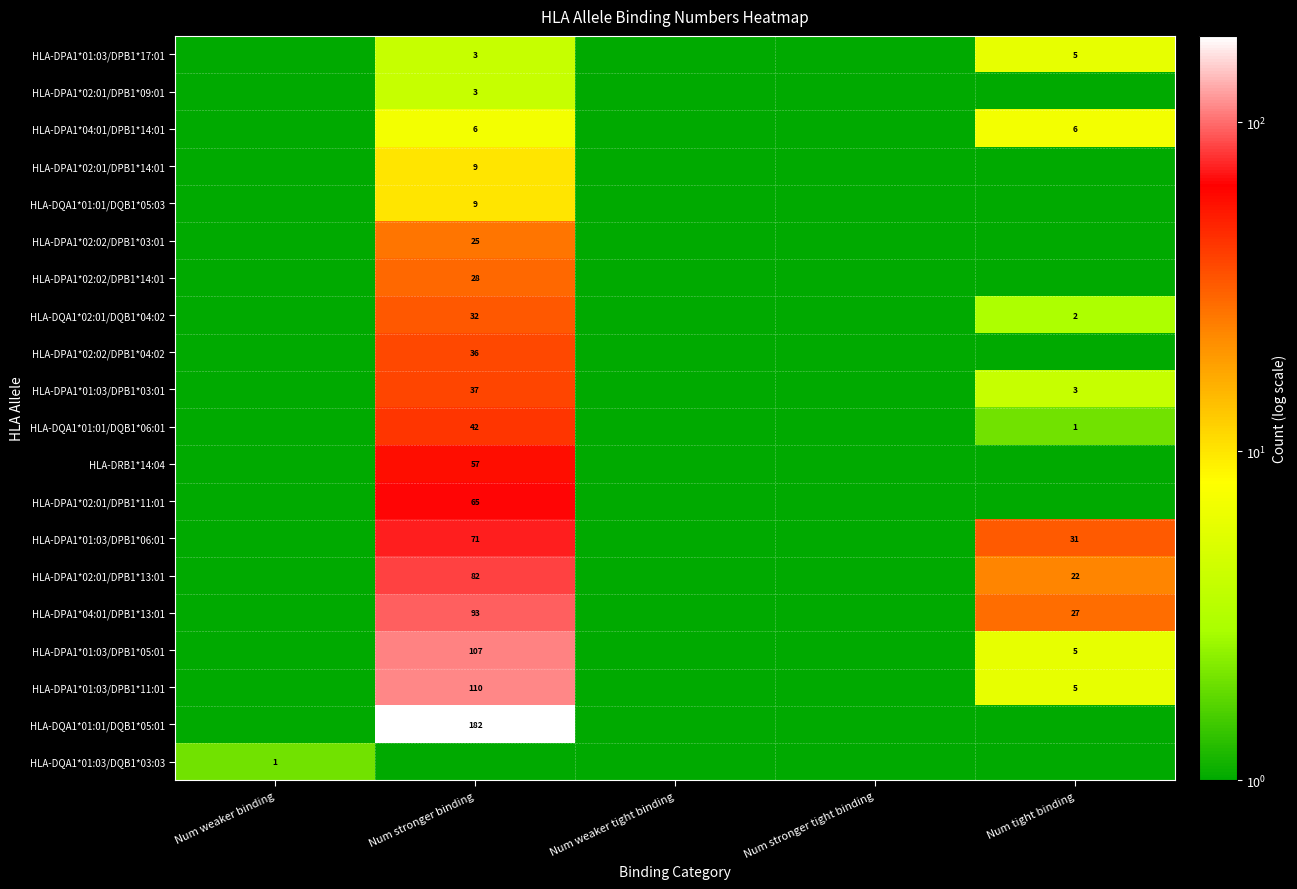

True or false: HLA-DPA1*04:01/DPB1*13:01 has a value of 27 at Num tight binding.

True